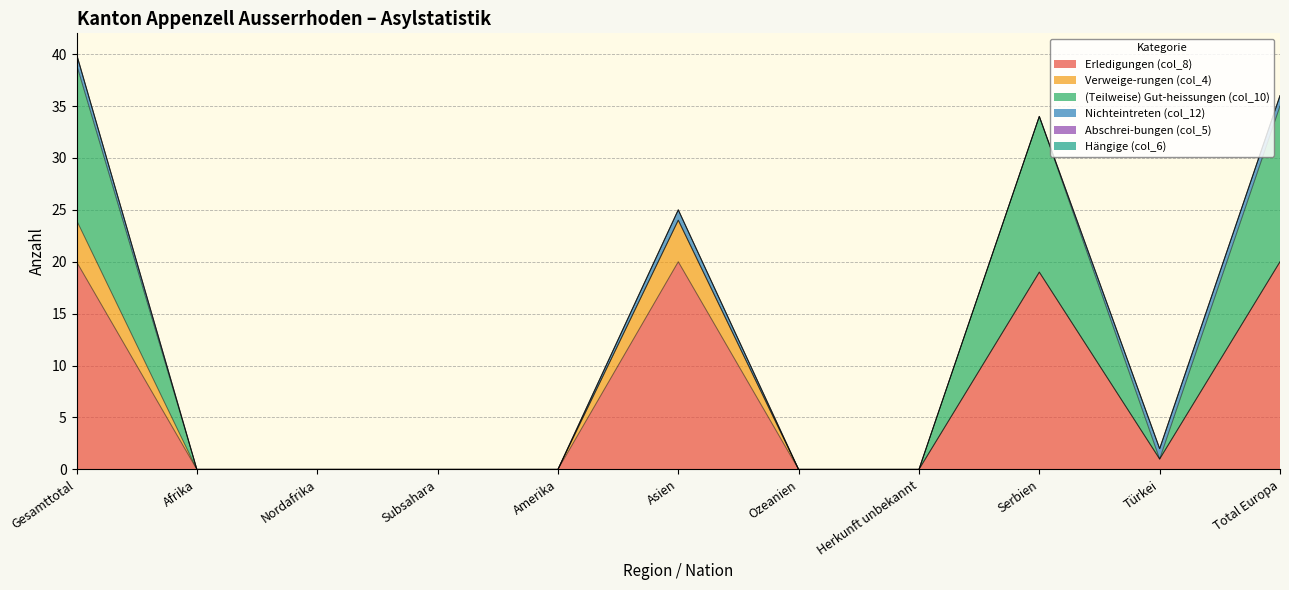

Which label corresponds to the smallest value in the chart?

Afrika